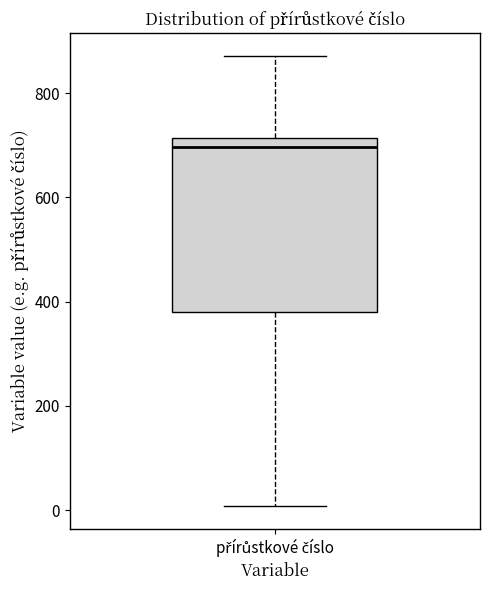

Transcribe this box plot: give where the median line is, the range the box spans, and where the two whiskers end, as read against the y-axis. The values are not printed on the chart, so give them approximately, as read against the axis.

median 700, box 380 to 720, whiskers 0 to 880